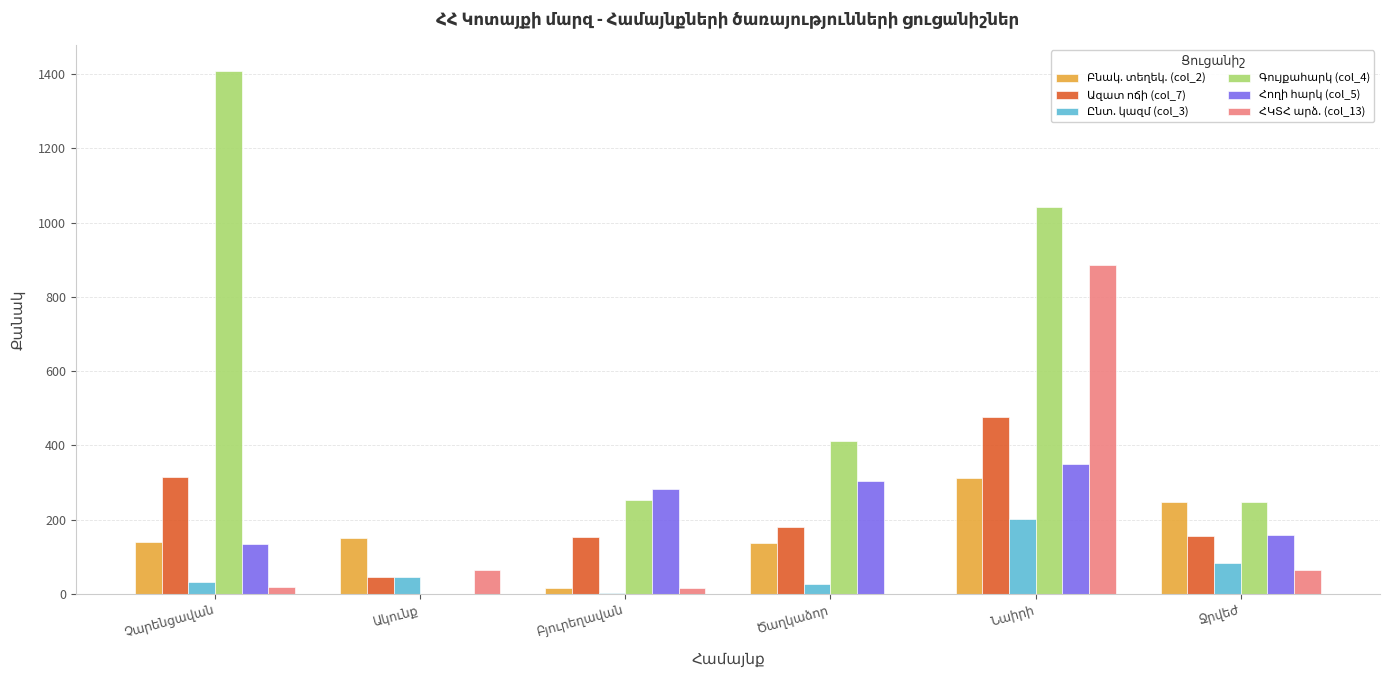

What is the maximum value shown in the chart?

1408